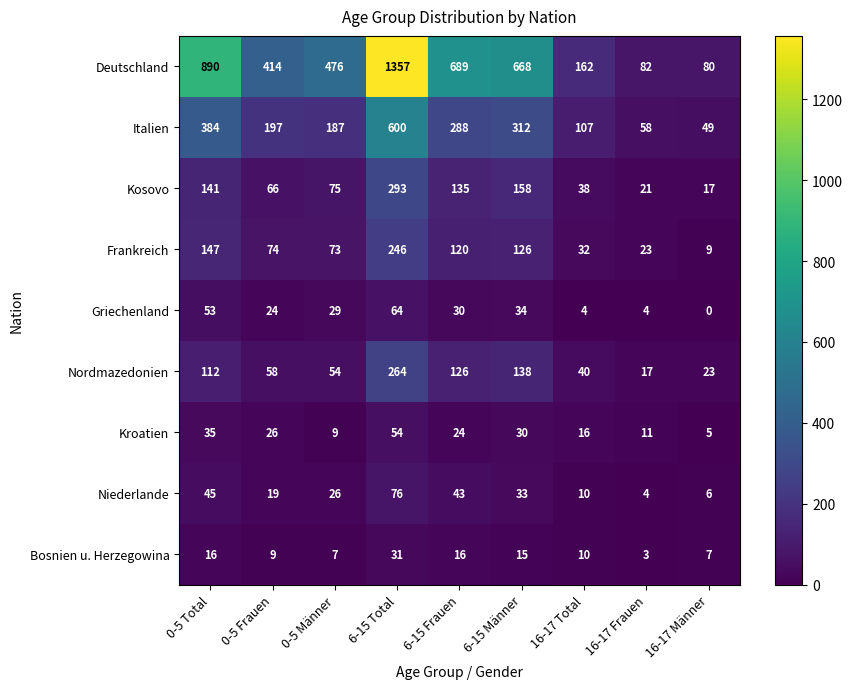

Where does the Griechenland series first go above 29?

0-5 Total